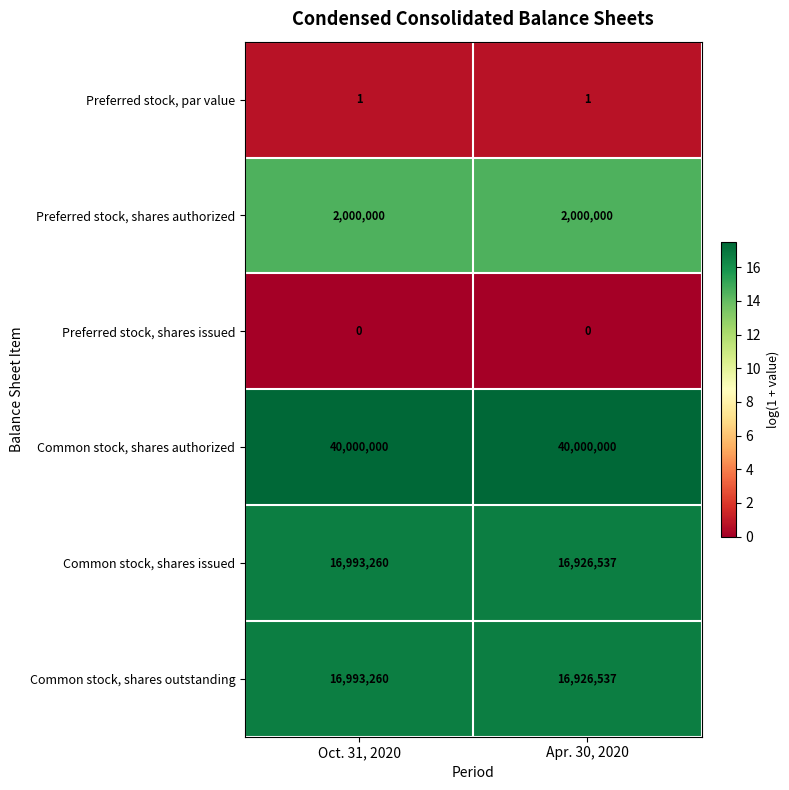

Which series has the largest total across all categories?

Common stock, shares authorized